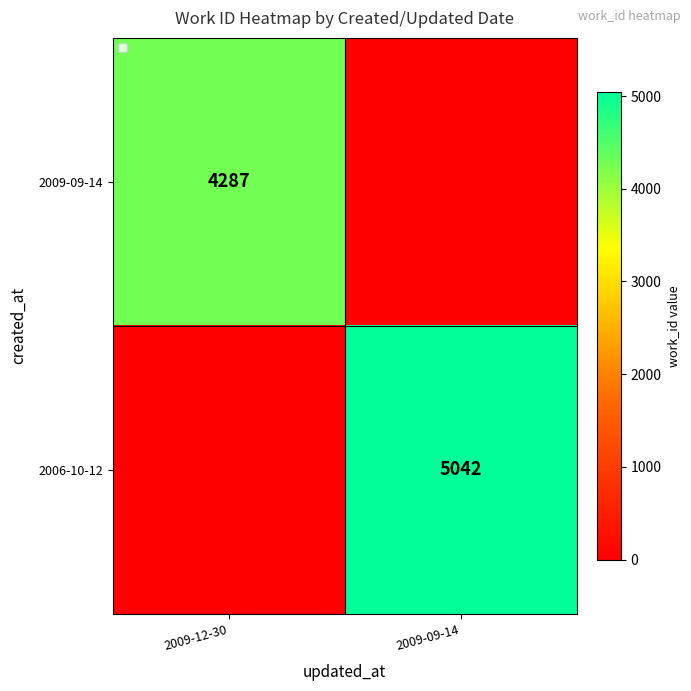

The value of 2009-09-14 at 2009-12-30 is 4287. True or false?

True